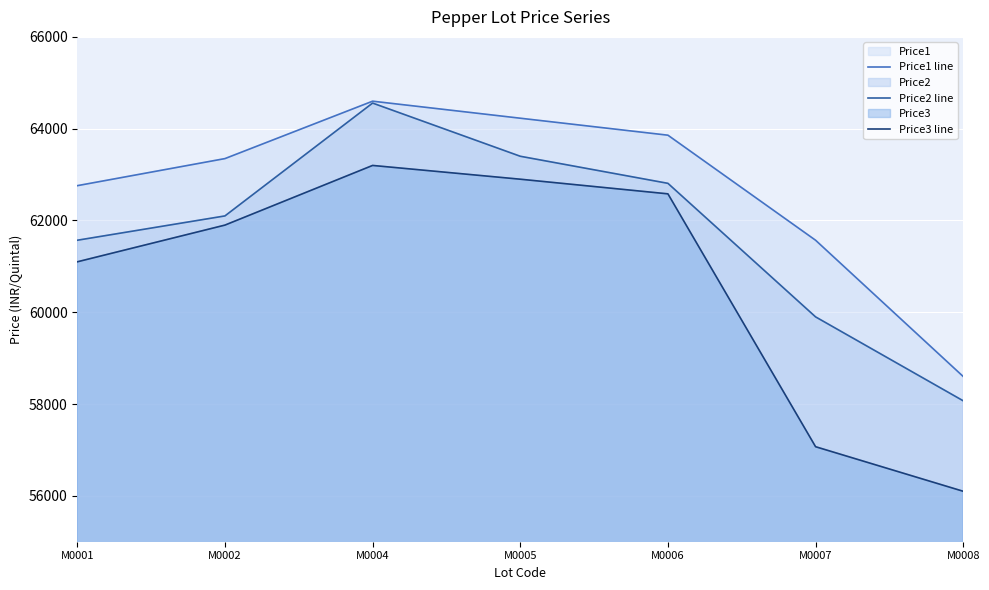

At which label does Price3 line first exceed 61899?

M0004